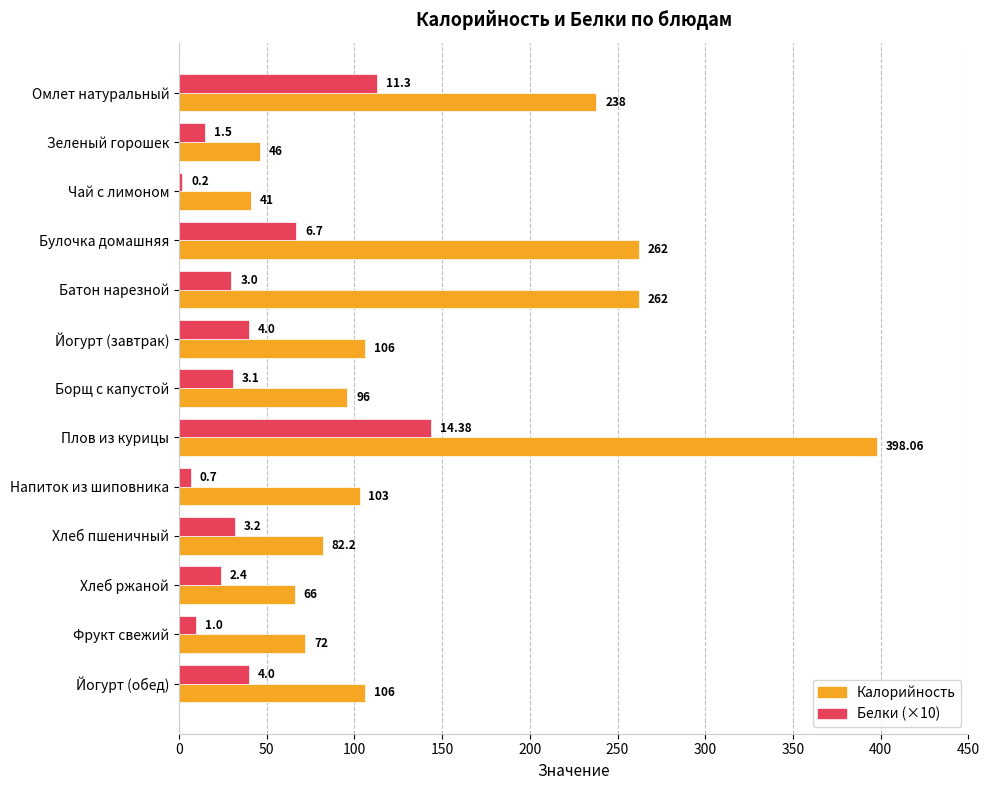

What is the difference between the highest and lowest values at Борщ с капустой?

65.0